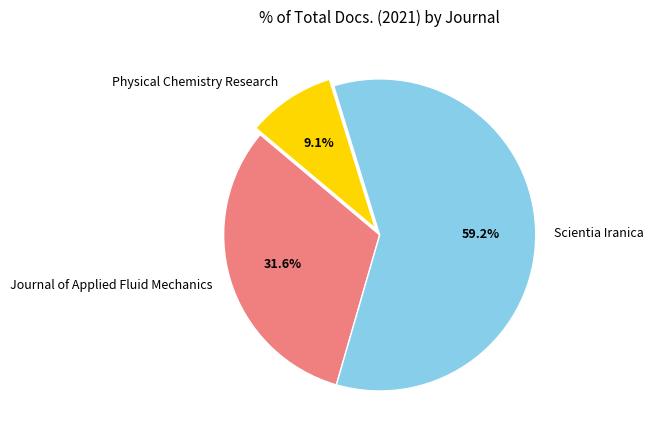

The Journal of Applied Fluid Mechanics slice represents 37% of the pie. True or false?

False